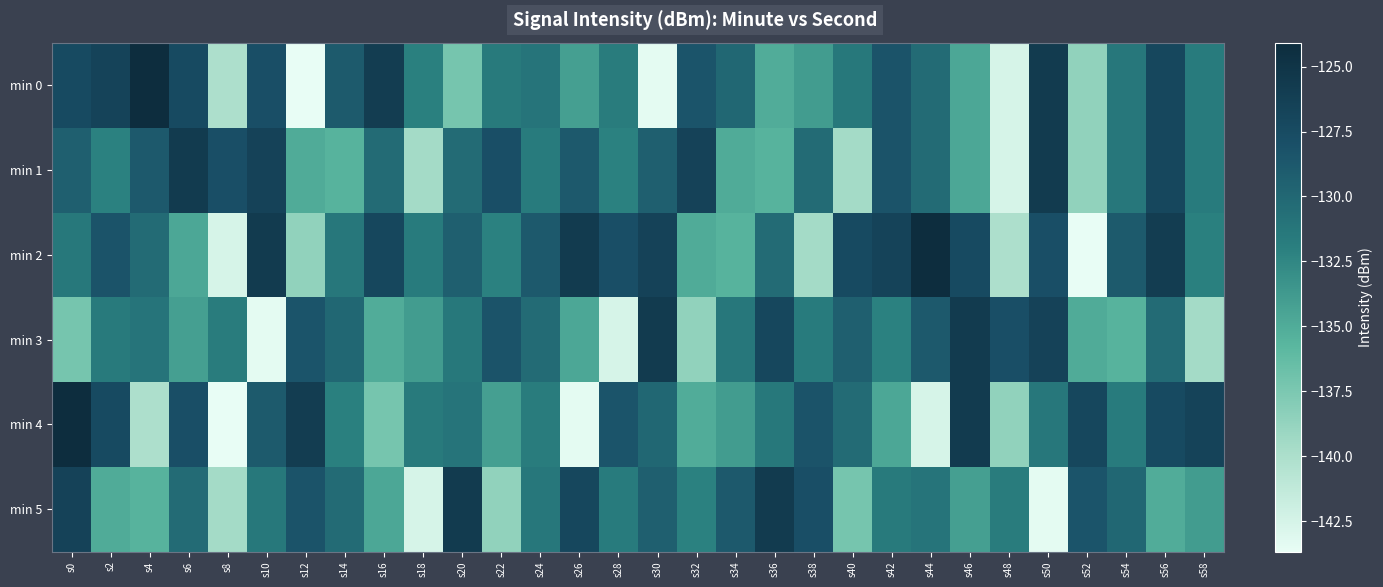

What is the total value across all series at s18?

-811.1